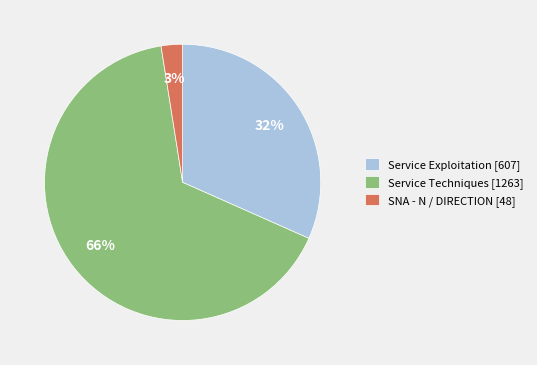

Combined, do Service Techniques [1263] and SNA - N / DIRECTION [48] account for over 50%?

Yes